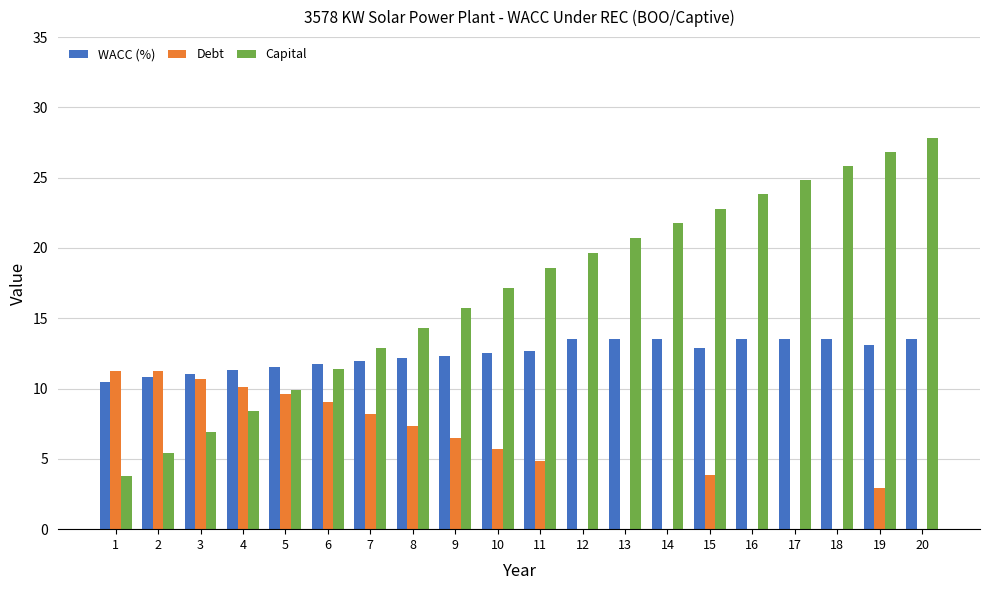

The value of WACC (%) at 15 is 8.1. True or false?

False